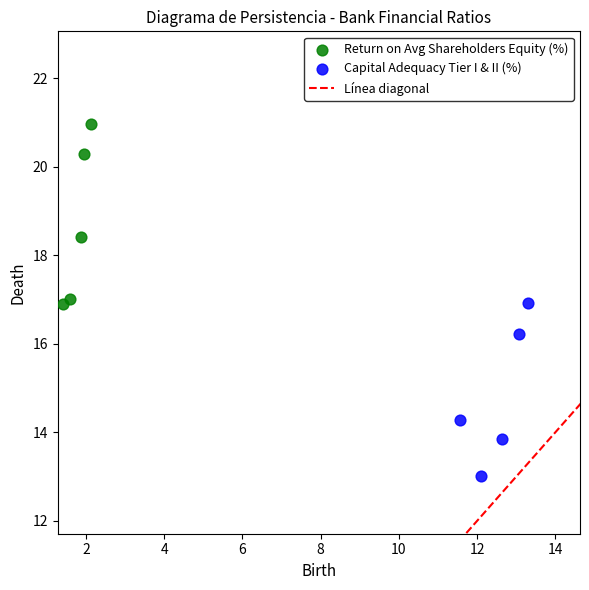

Which series reaches the maximum Y coordinate?

Return on Avg Shareholders Equity (%)